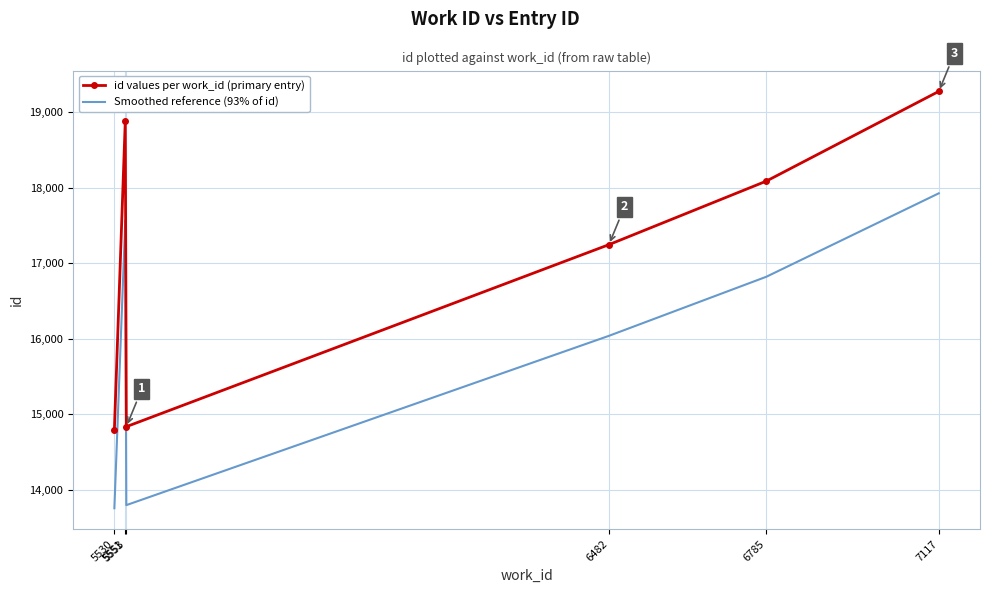

What is the difference between the highest and lowest values at 5553?

1038.7